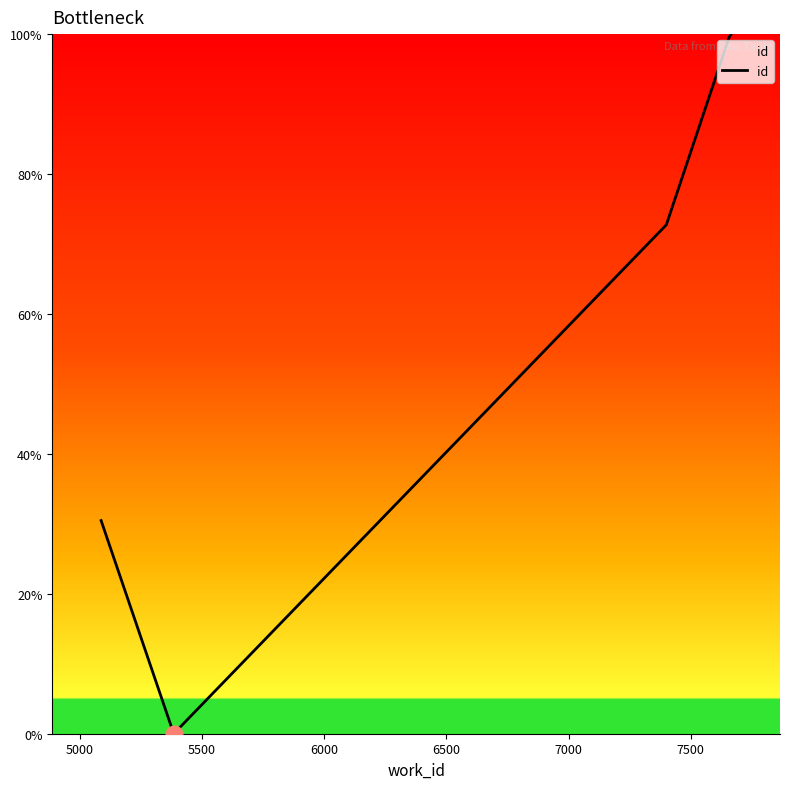

How many interior local valleys (lower than both neighbors) does the data have?

1